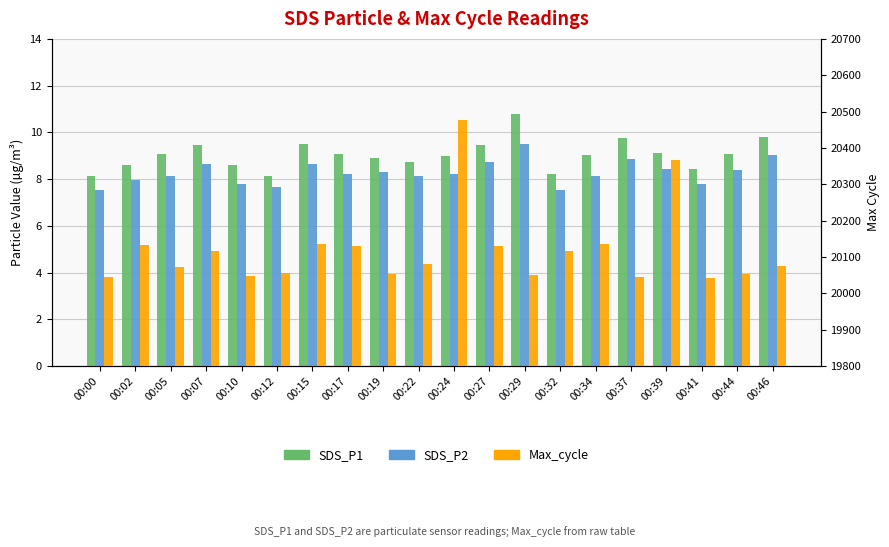

Which category has the highest value in the Max_cycle series?

00:24